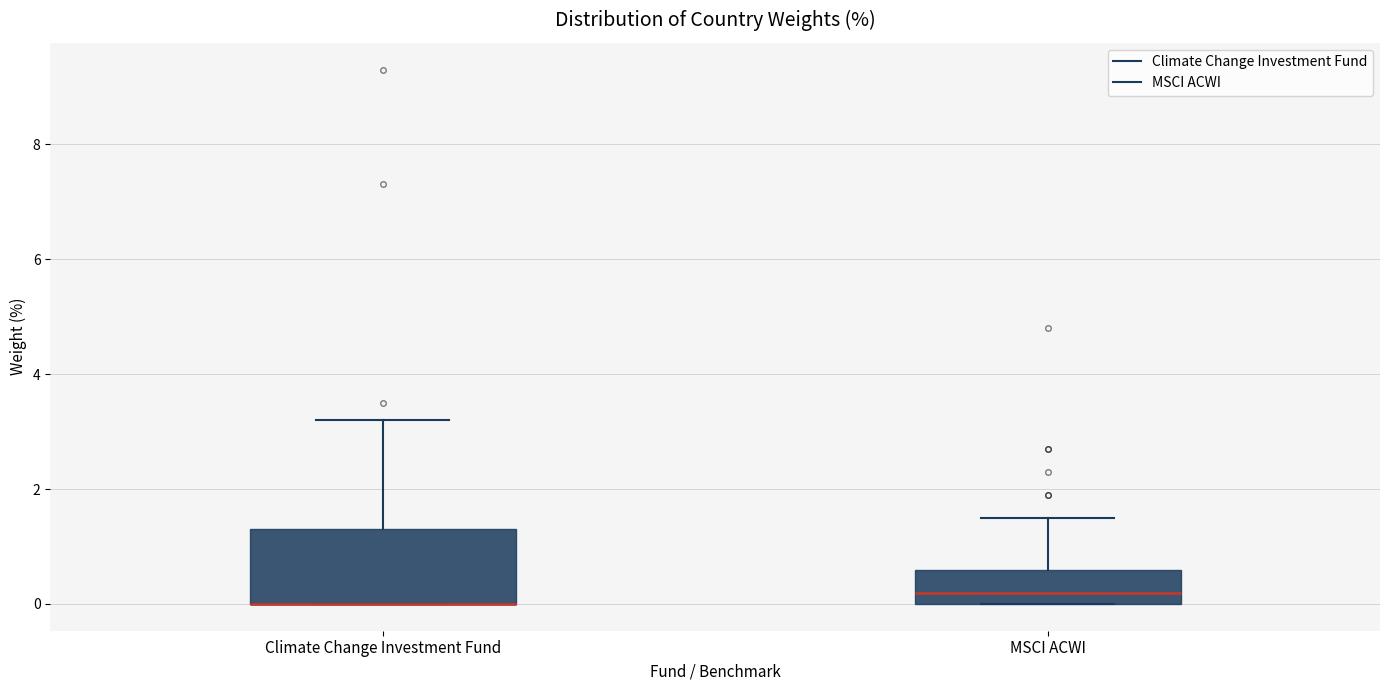

Comparing the boxes themselves (not the whiskers), which one is the tallest?

Climate Change Investment Fund